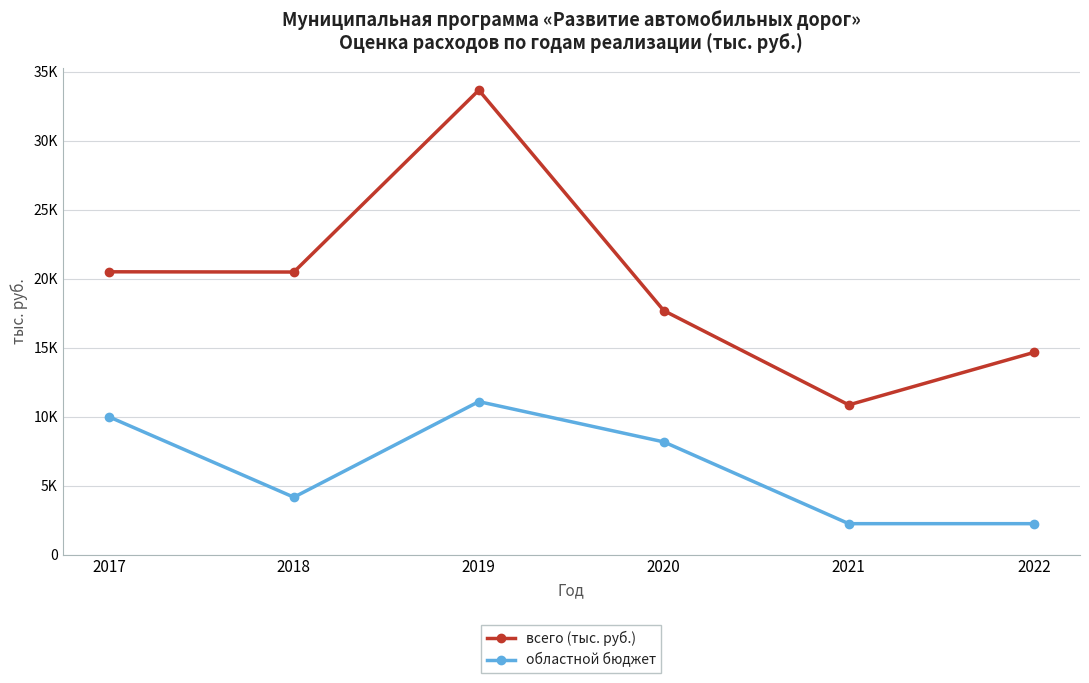

Reading right to left, what are all the values shown in this chart?

всего (тыс. руб.): 14643.2	10842.7	17674.4	33655.2	20472.4	20489.5
областной бюджет: 2234.4	2234.4	8160.2	11081.5	4150.4	9981.2